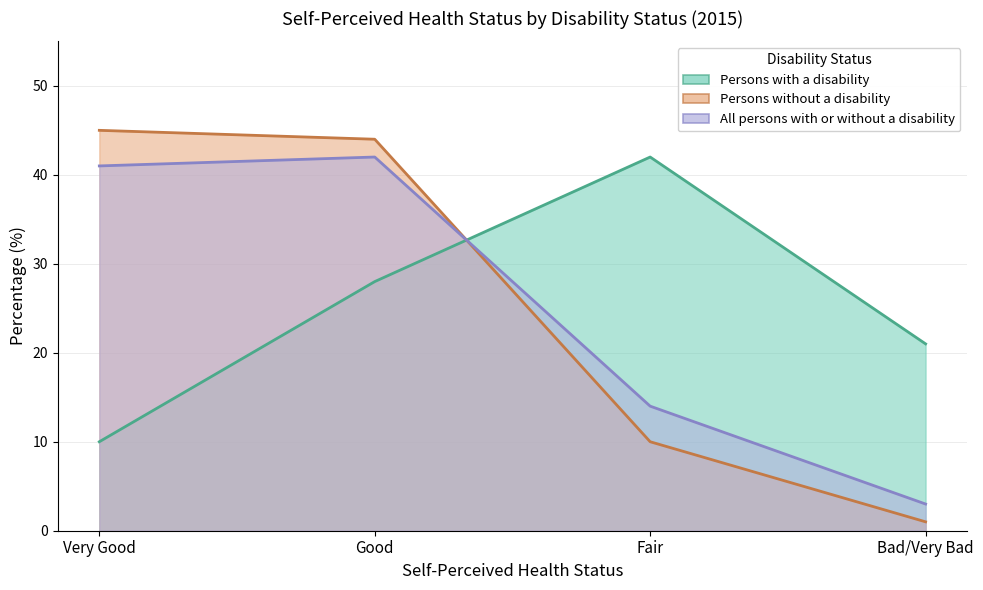

What is the approximate value of Persons without a disability at Fair?

10